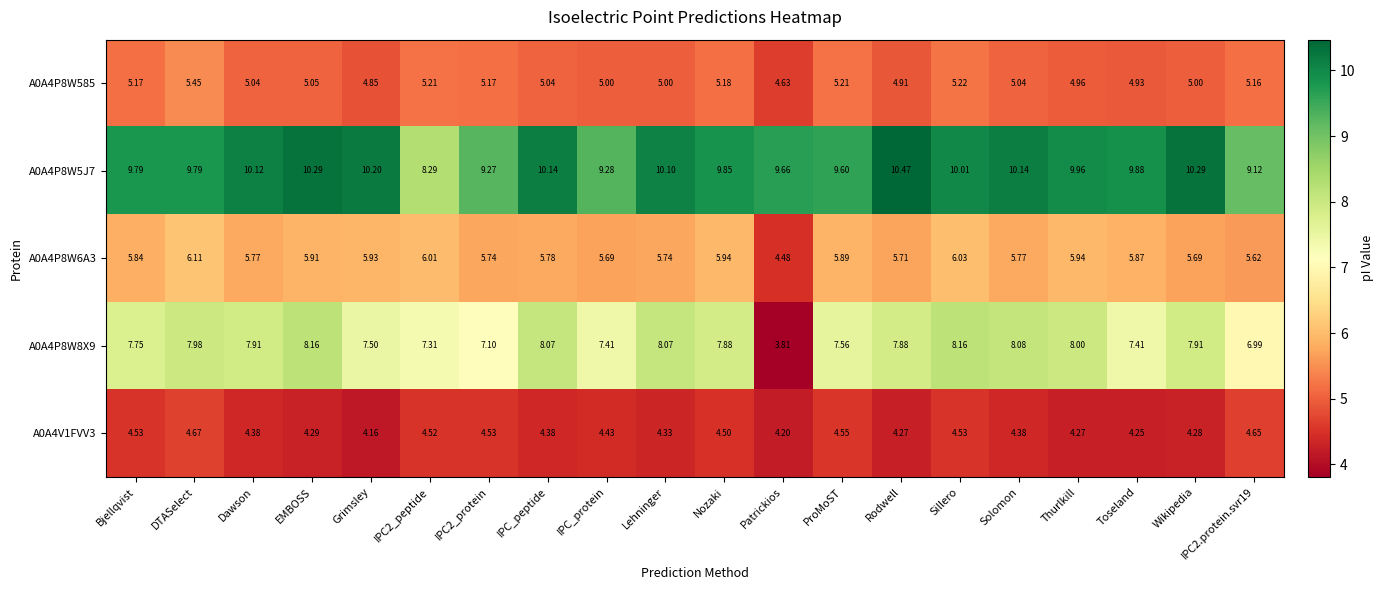

Which label corresponds to the smallest value in the chart?

Patrickios